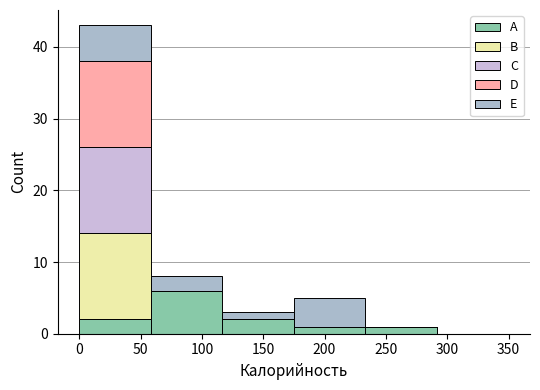

Which range on the x-axis has the tallest stacked bar (by total height)?

0 to 60